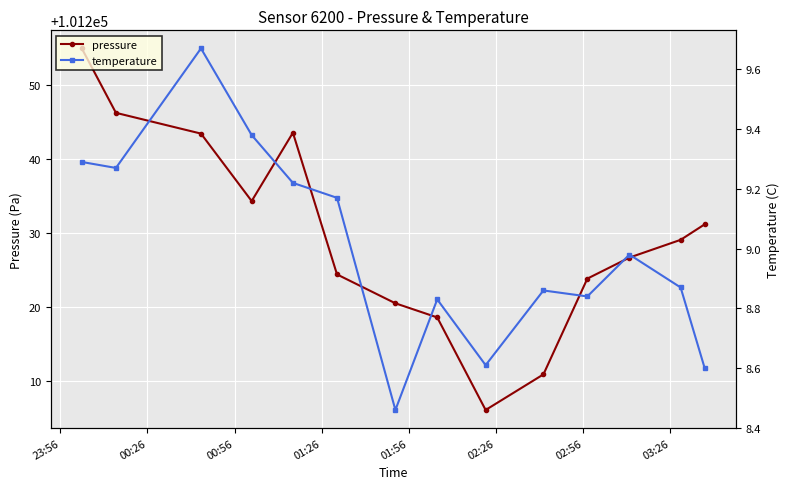

Does the chart display data point markers on the line(s)?

Yes